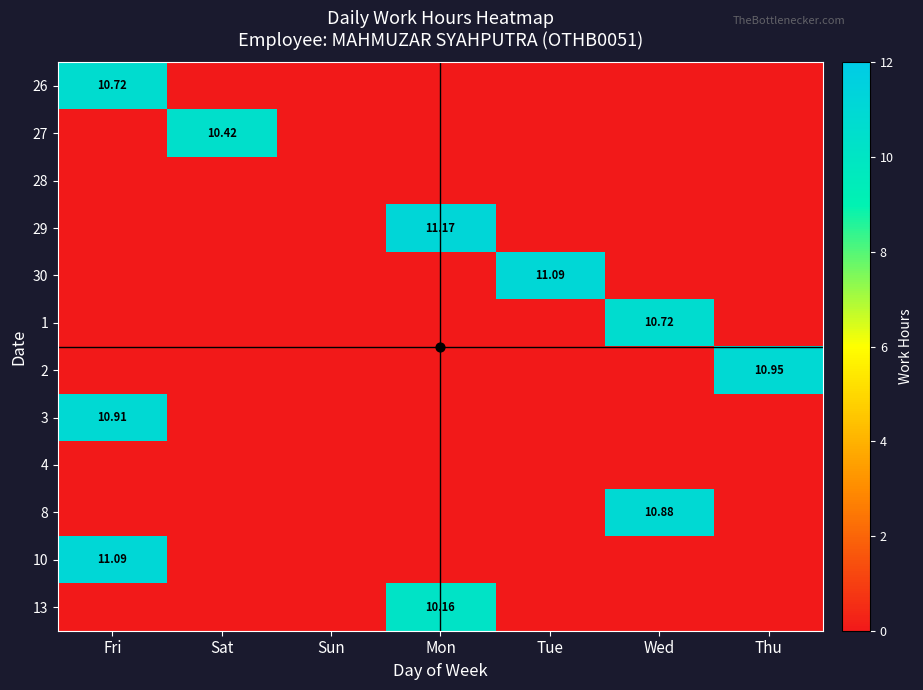

True or false: 1 has a value of 0.0 at Sun.

True